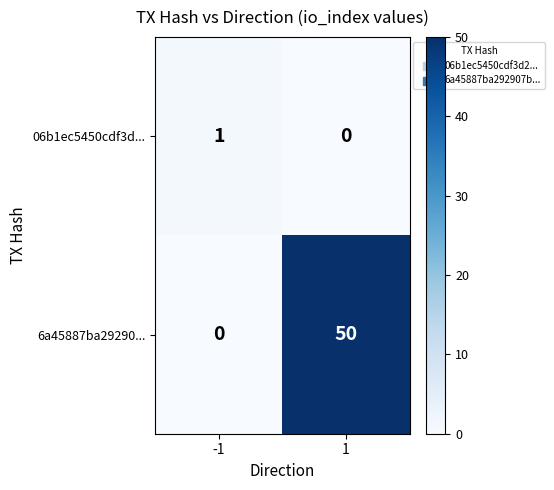

Which series has the largest range (max minus min)?

6a45887ba29290...